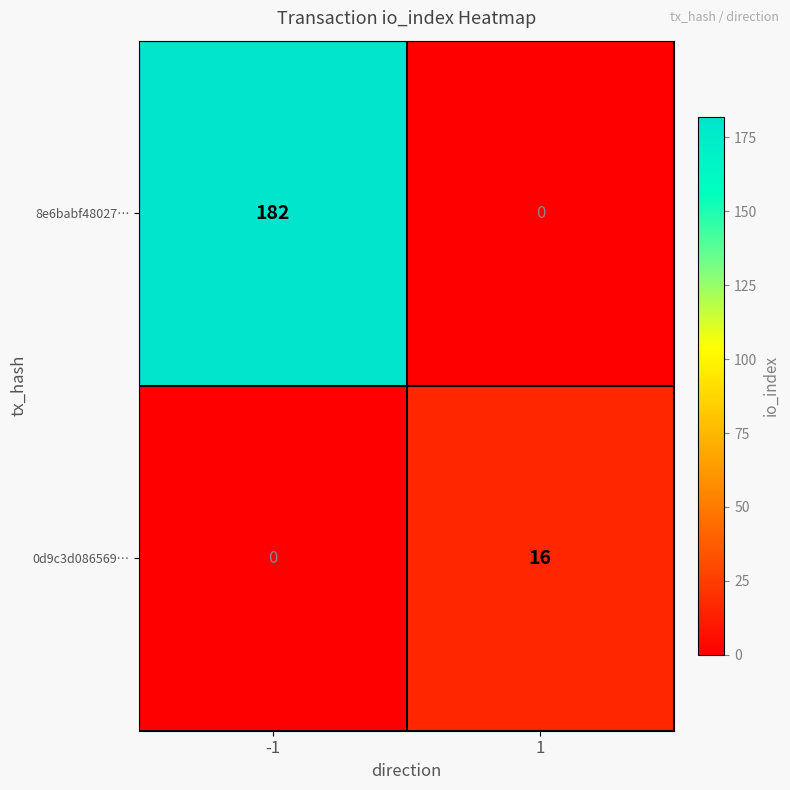

Read the 0d9c3d086569… value at 1.

16